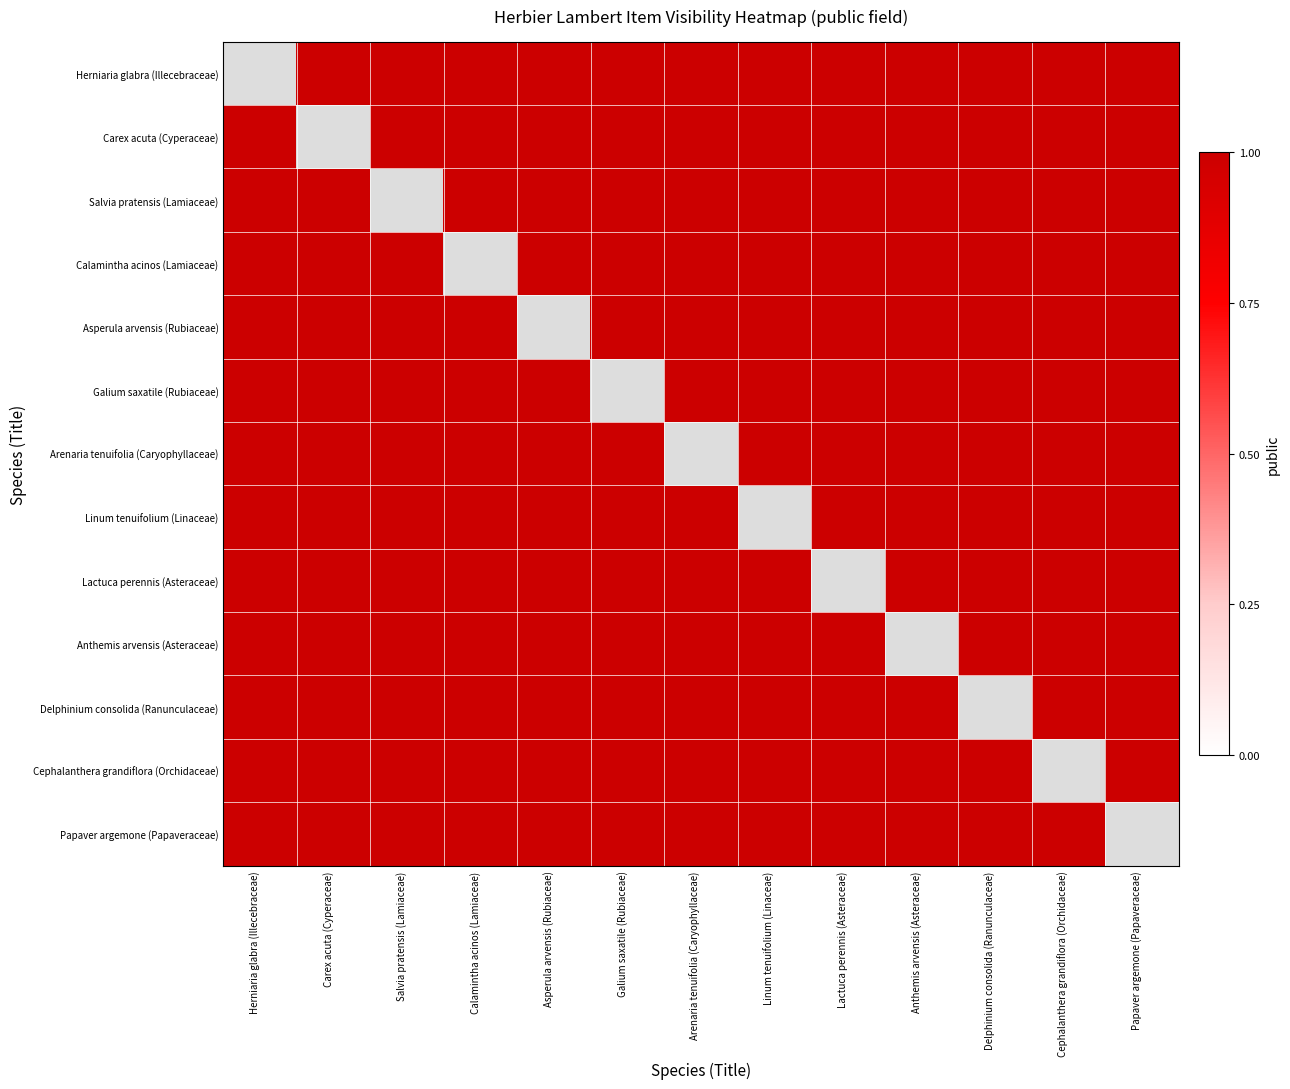

Which has a higher value, Papaver argemone (Papaveraceae) or Cephalanthera grandiflora (Orchidaceae)?

Papaver argemone (Papaveraceae)